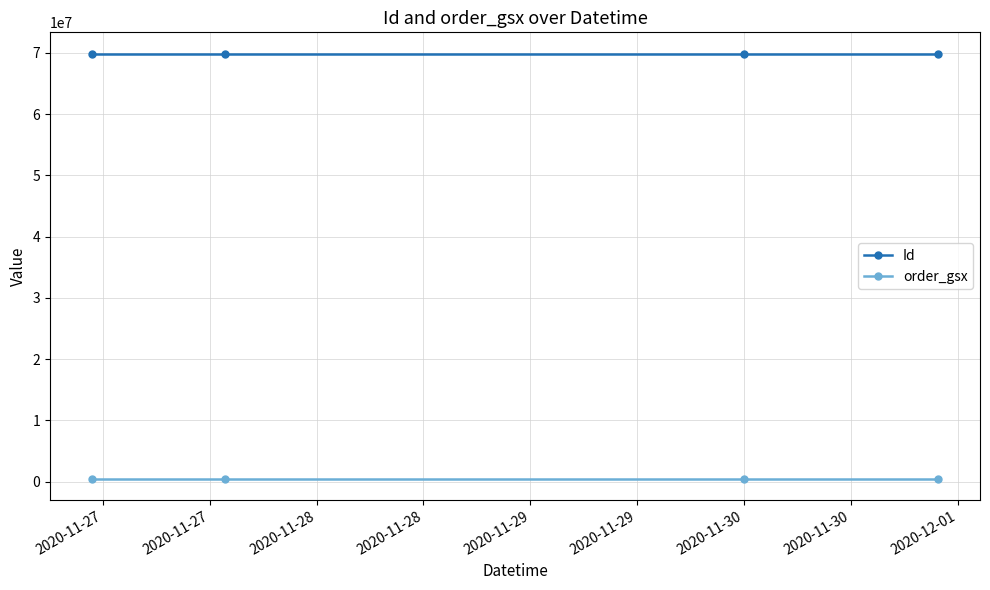

What is the lowest value of the Id series?

69894912